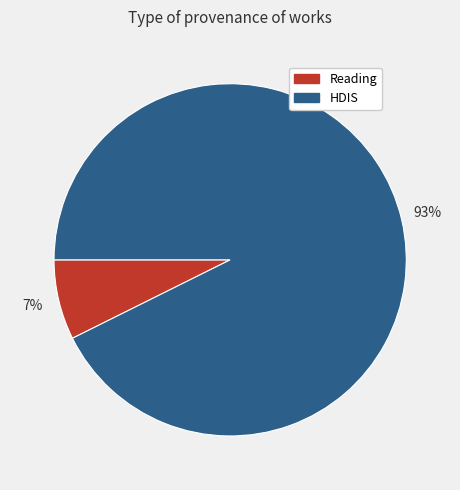

How many slices are in this pie chart?

2